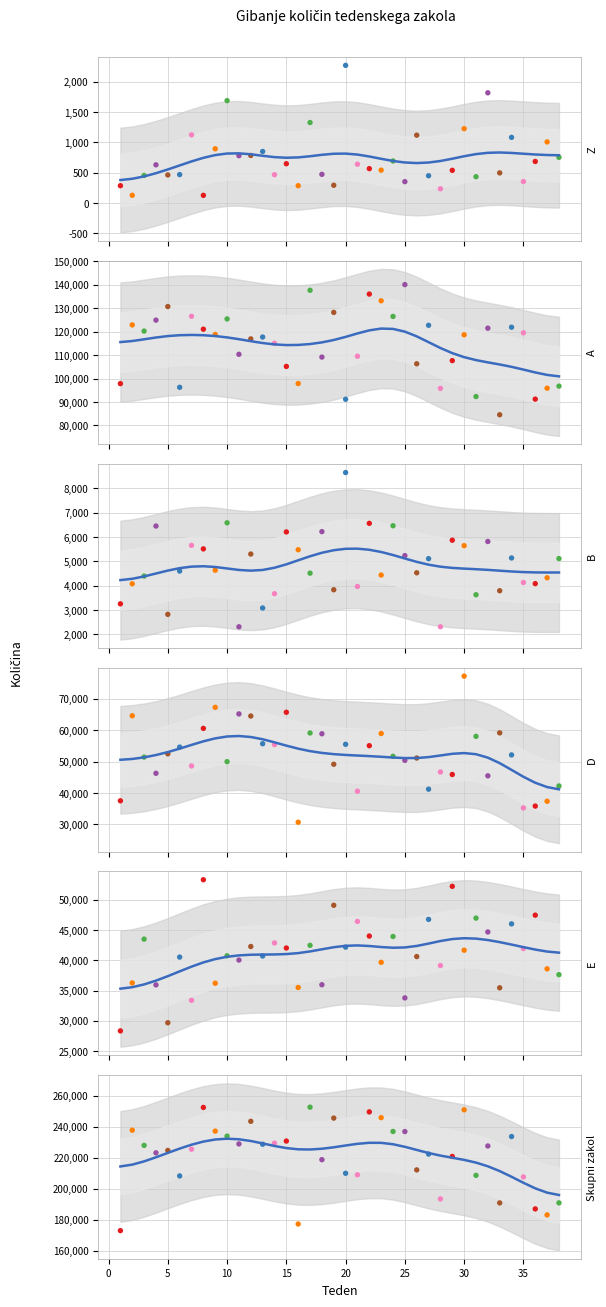

Which series has the largest total across all categories?

Skupni zakol